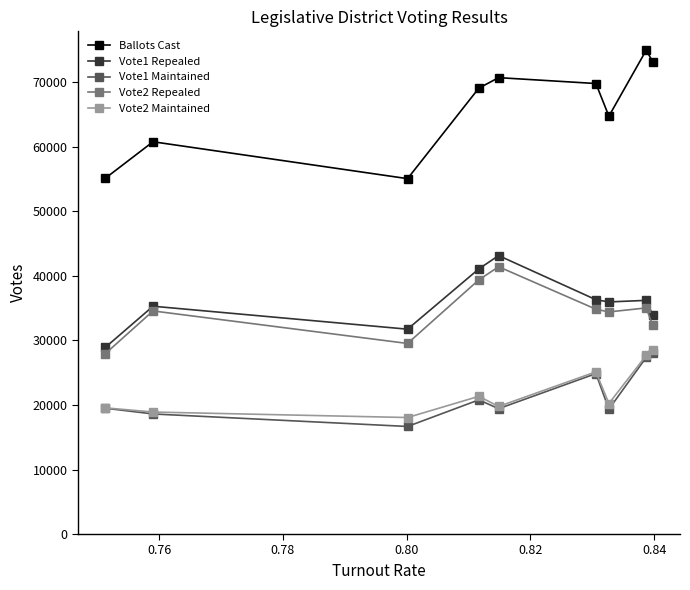

What is the lowest value of the Vote2 Maintained series?

18055